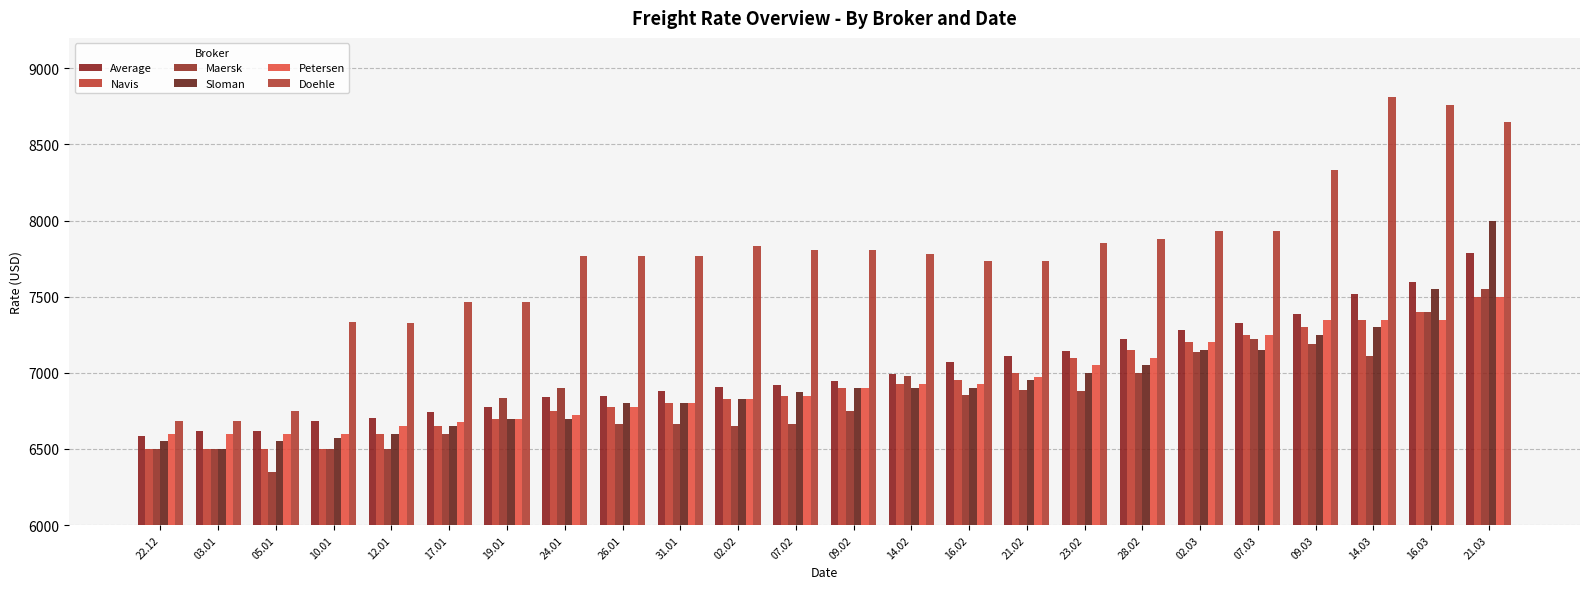

Where does the Maersk series first go above 6854?

24.01